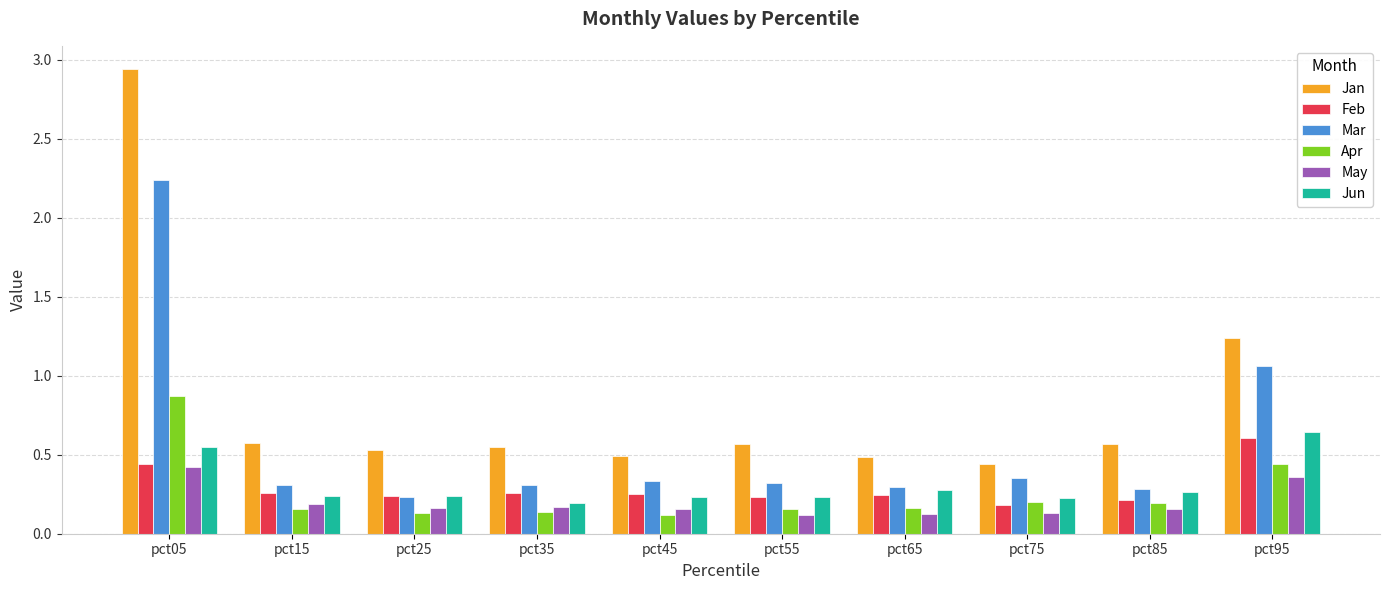

At which category does the chart reach its peak across all series?

pct05